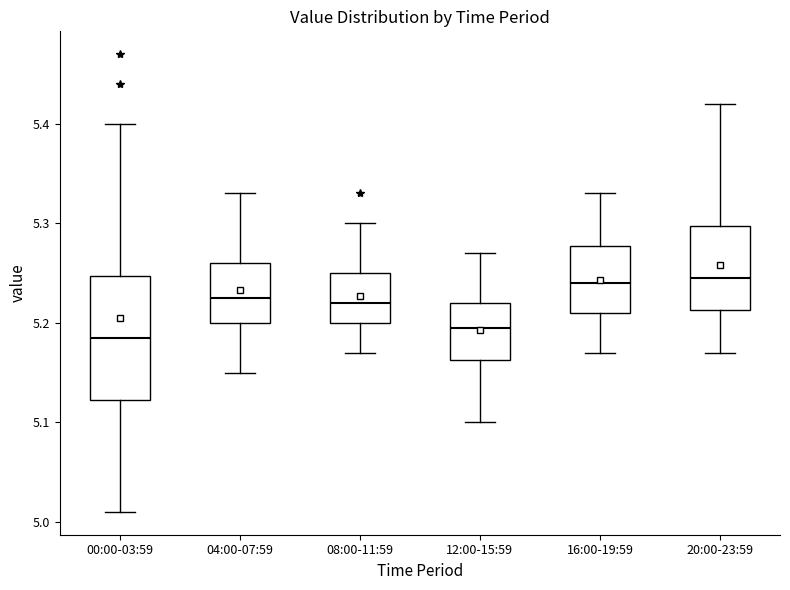

Comparing the boxes themselves (not the whiskers), which one is the tallest?

00:00-03:59